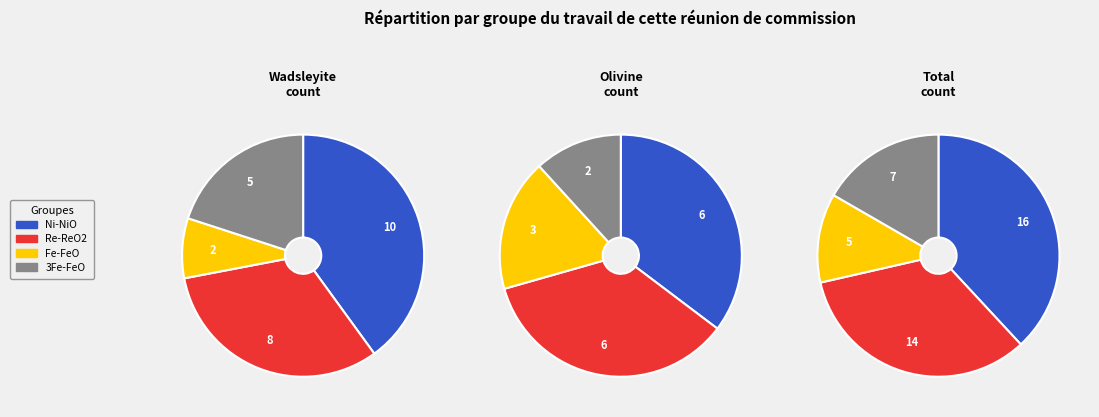

How many segments does this pie chart have?

4